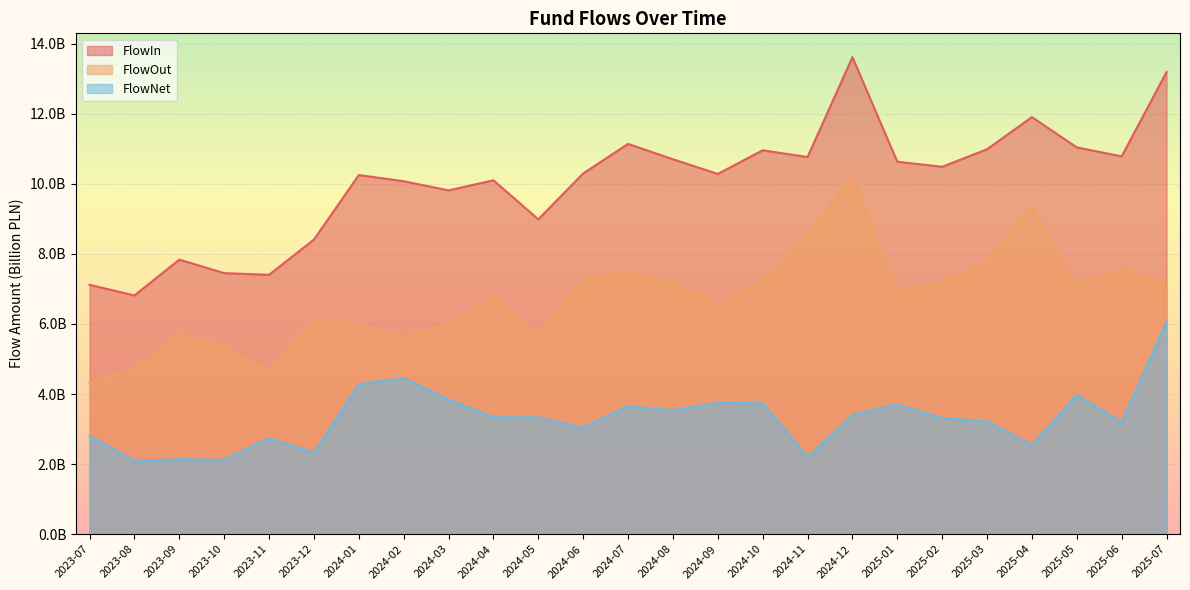

What is the maximum value for FlowOut?

10.2